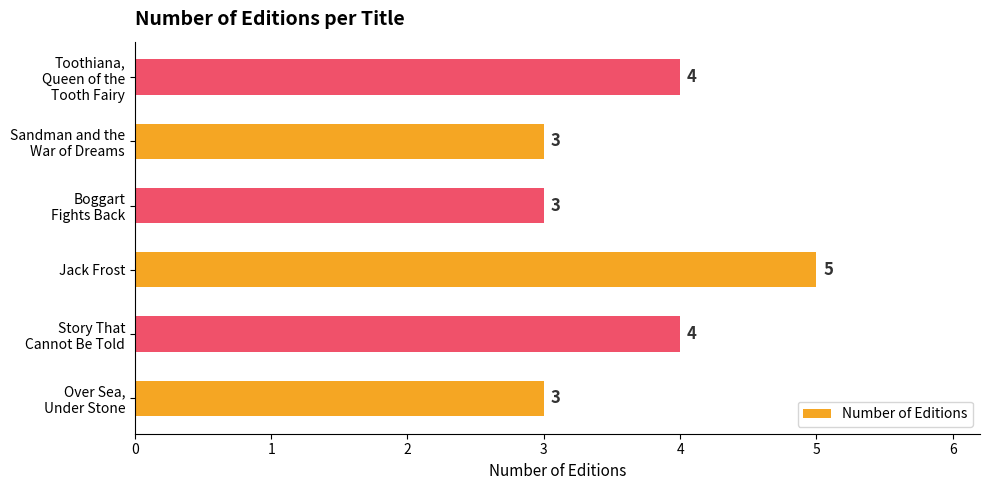

Reading bottom to top, extract all data points from this chart.

3	4	5	3	3	4